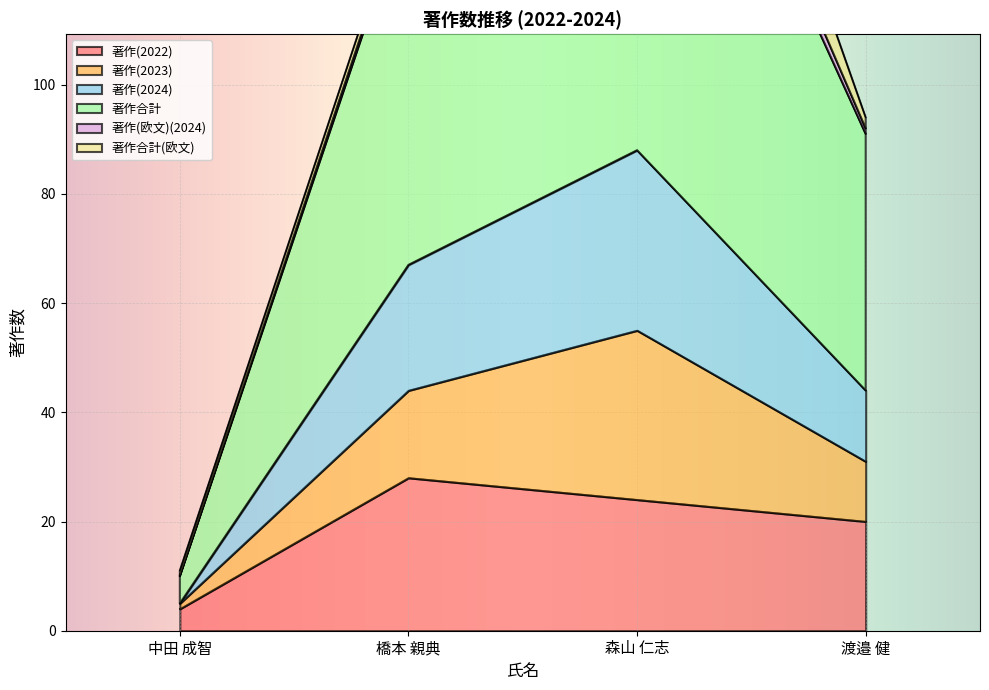

What is the sum of the 著作合計 values at 森山 仁志 and 渡邉 健?

274